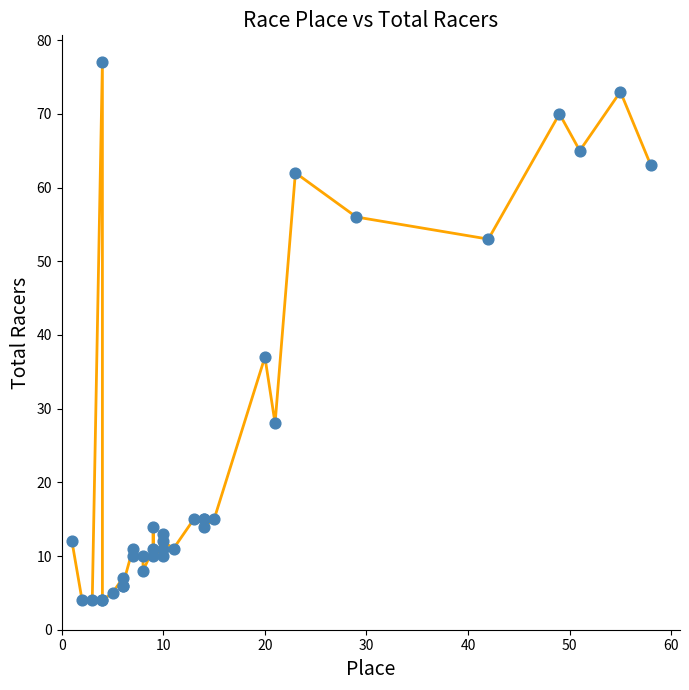

What Y value in the scatter plot is closest to 40?

37